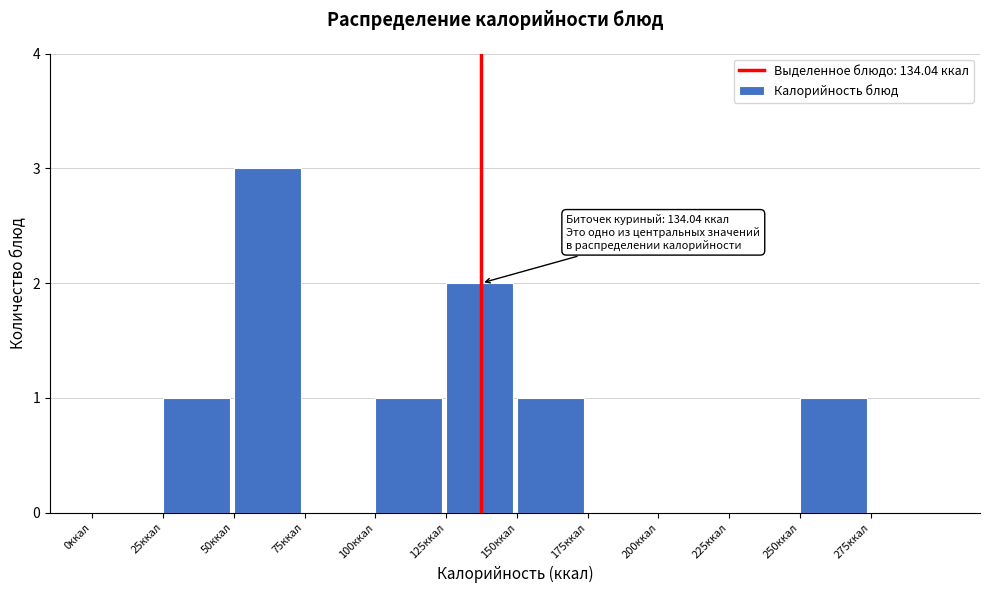

Which range on the x-axis has the tallest bar?

50 to 75